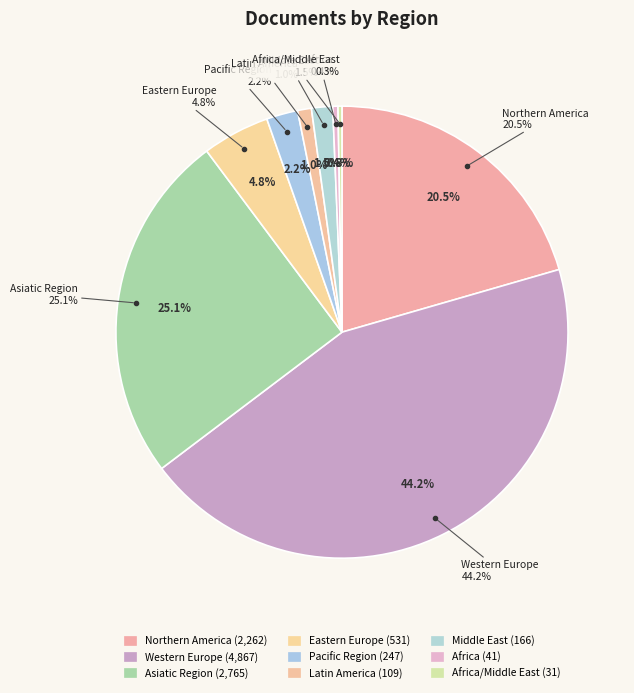

Which category has the biggest portion of the pie?

Western Europe